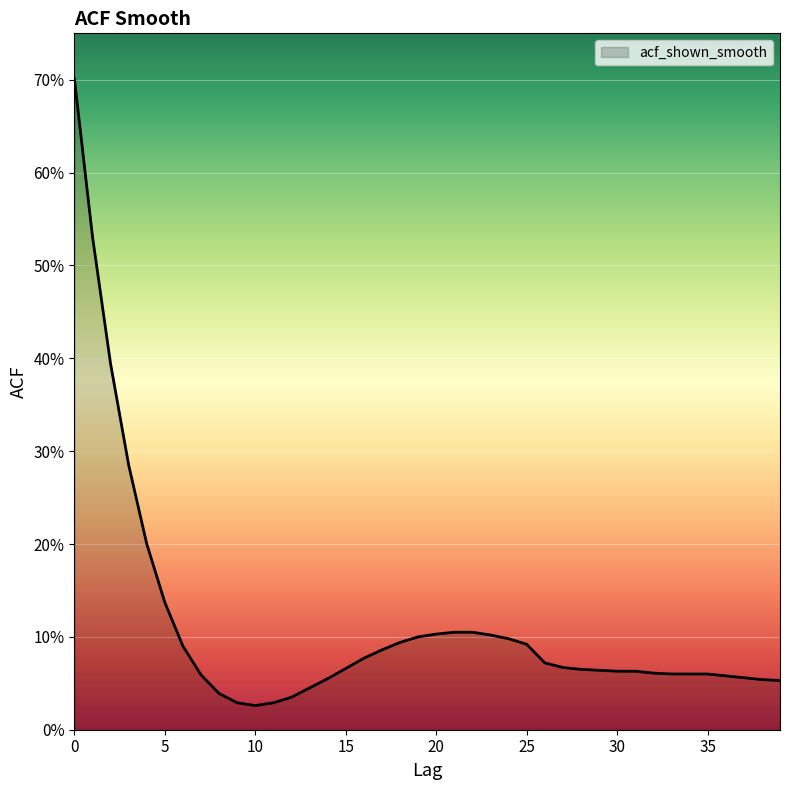

Does the chart display data point markers on the line(s)?

No